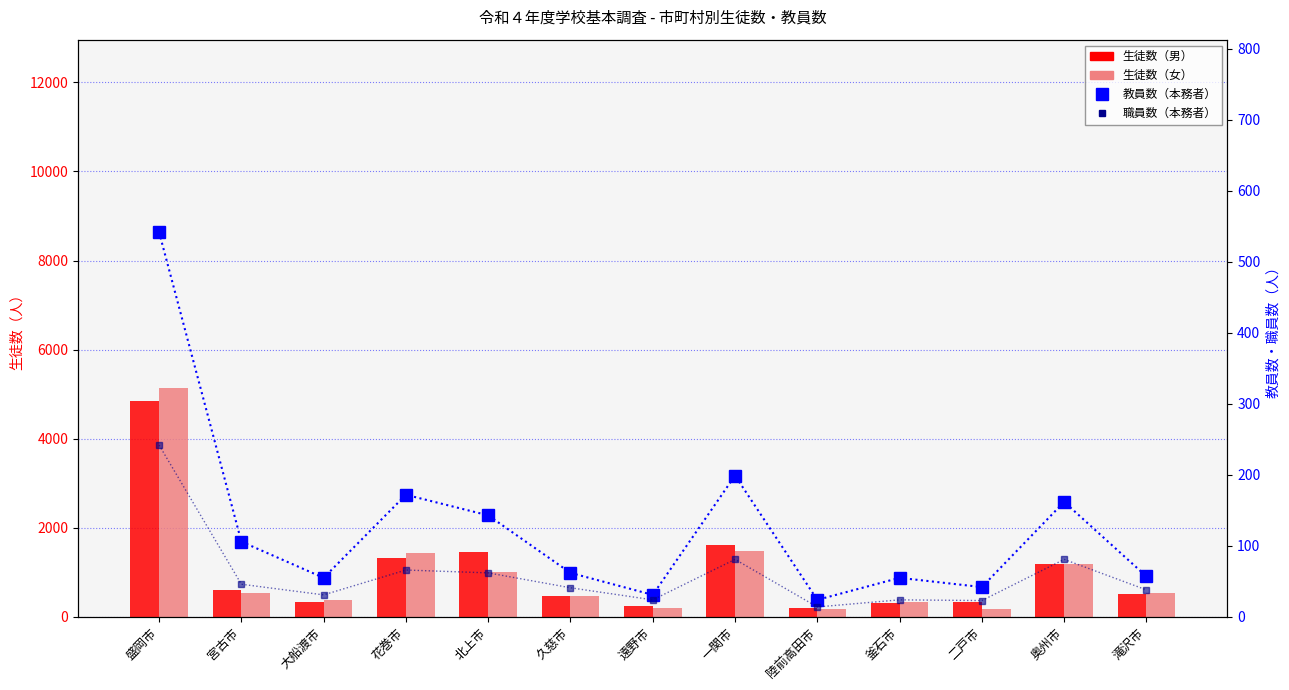

True or false: 生徒数（男） has a value of 1880 at 奥州市.

False